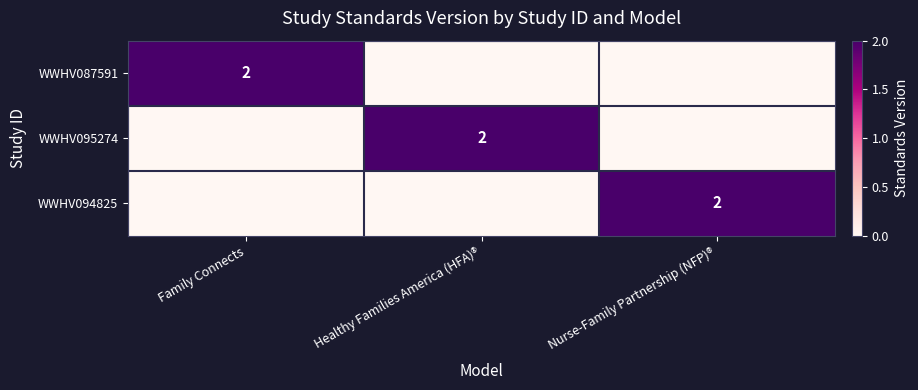

Is it true that WWHV095274 equals 2 at Healthy Families America (HFA)®?

True